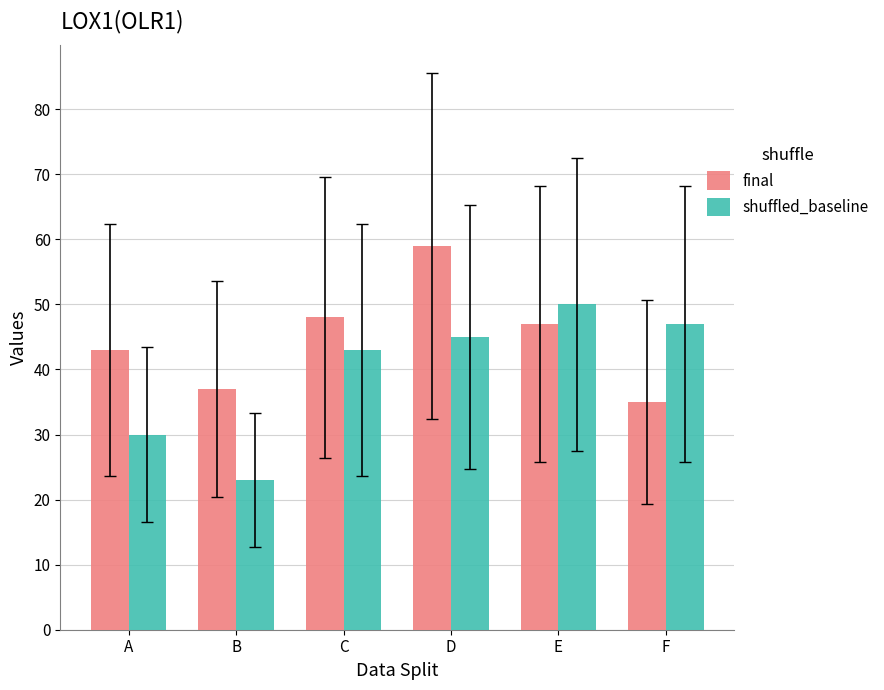

What is the value of the shuffled_baseline bar at the 5th from the left?

50